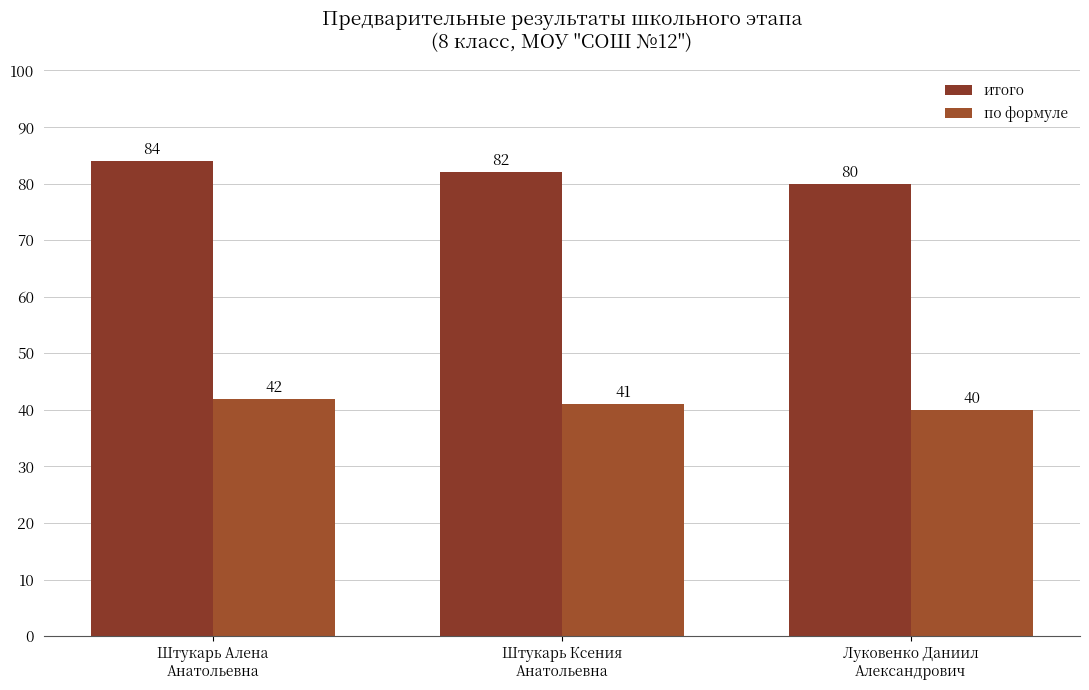

Rank the series by their maximum value, from lowest to highest.

по формуле, итого